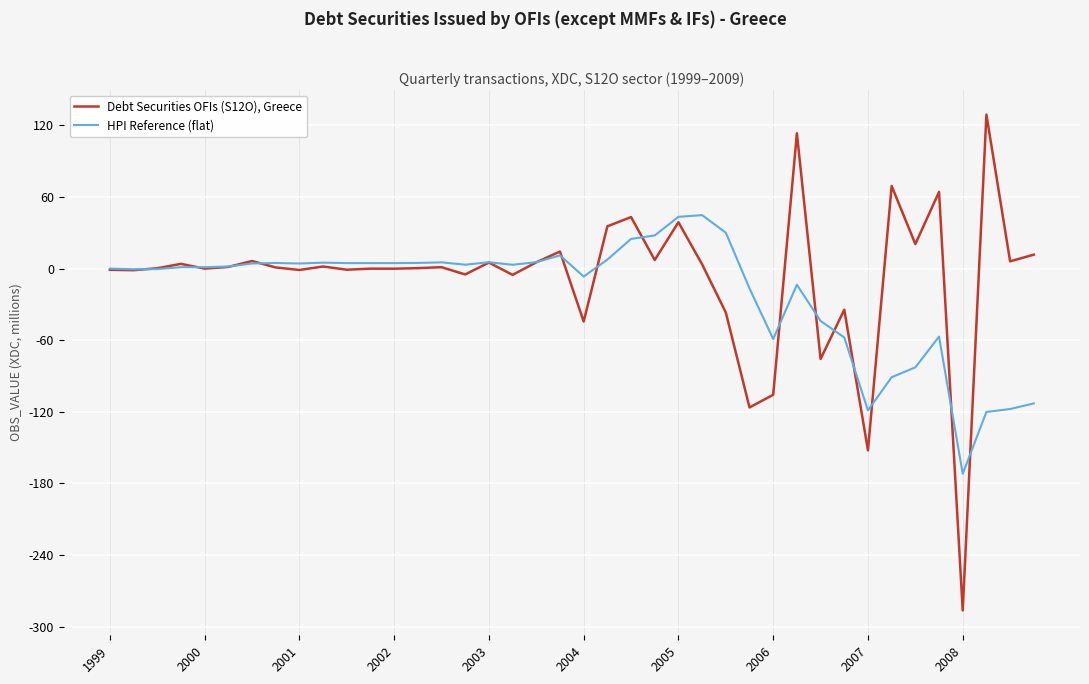

True or false: HPI Reference (flat) and Debt Securities OFIs (S12O), Greece cross at least once.

True